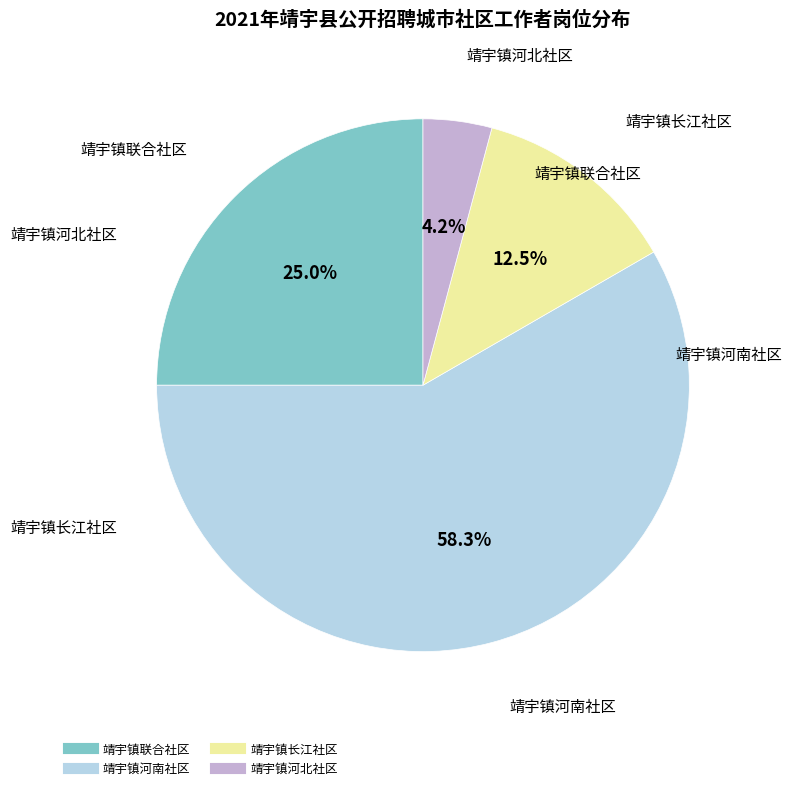

What is the majority slice?

靖宇镇河南社区